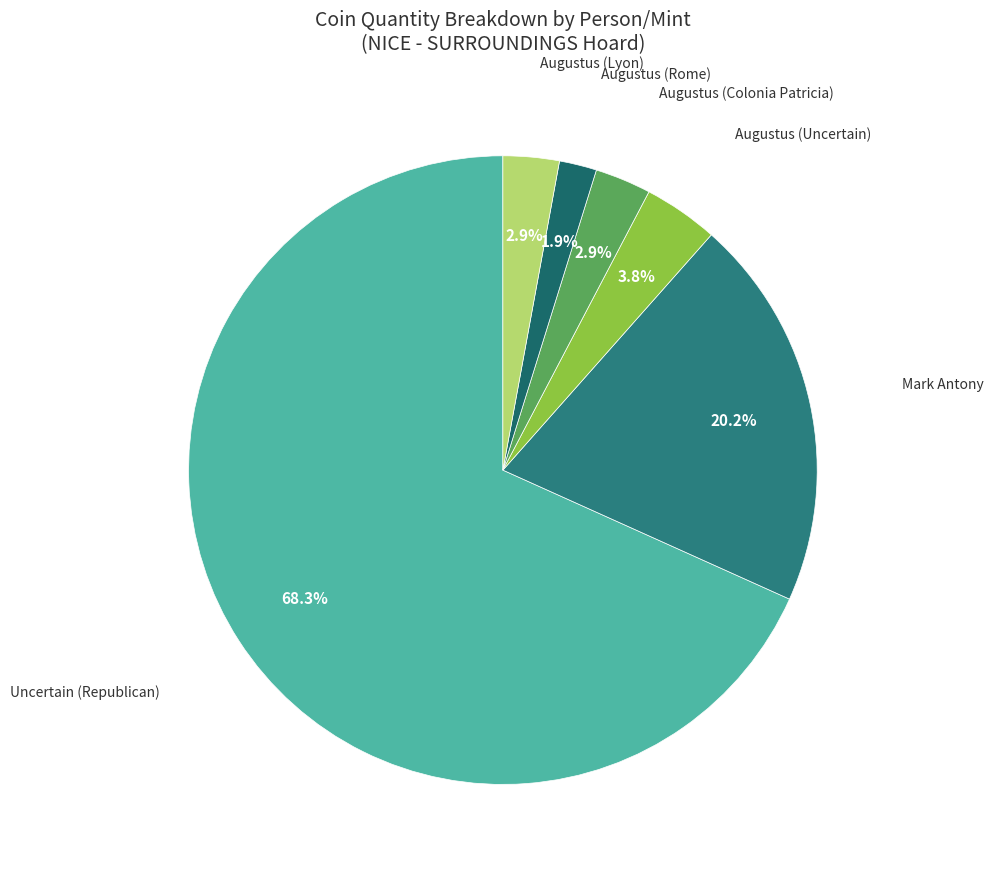

How many slices are in this pie chart?

6